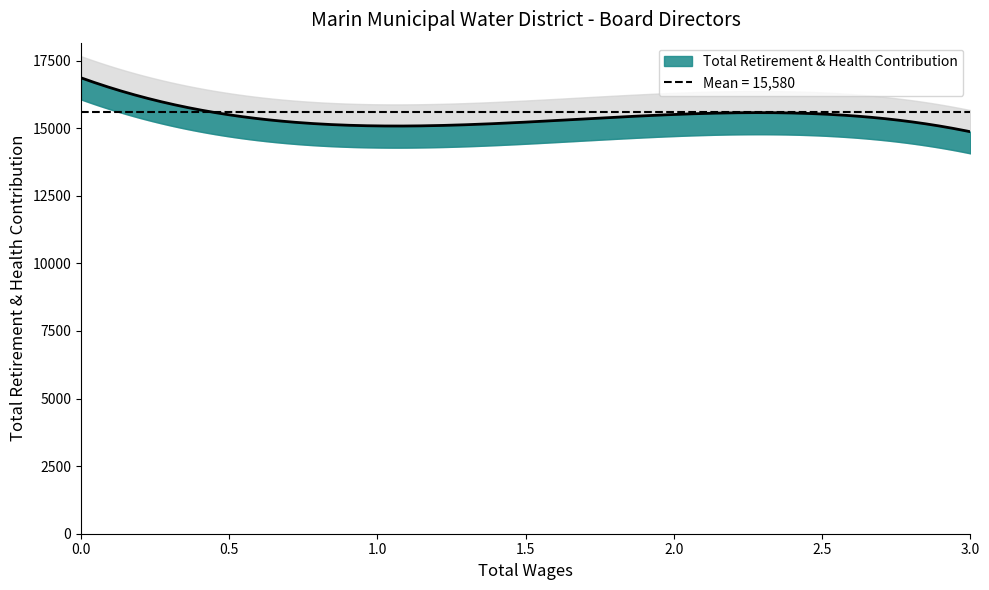

Is it true that the value at 0.0 is 8823?

False